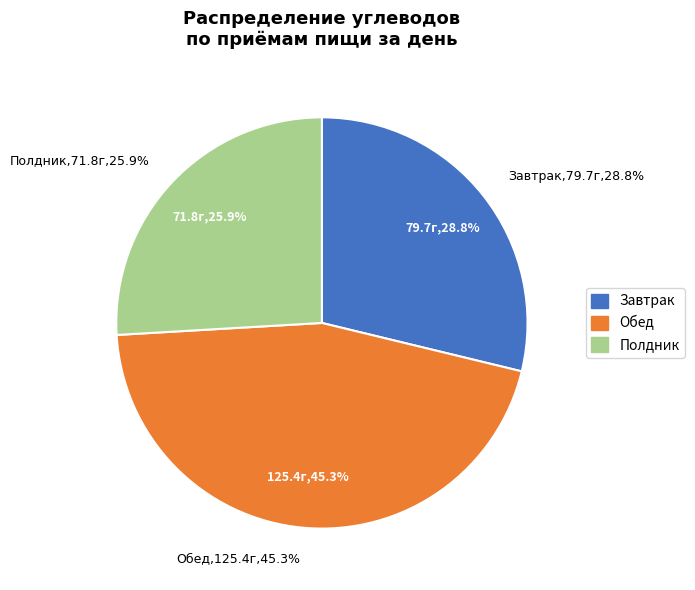

The Полдник slice represents 31% of the pie. True or false?

False